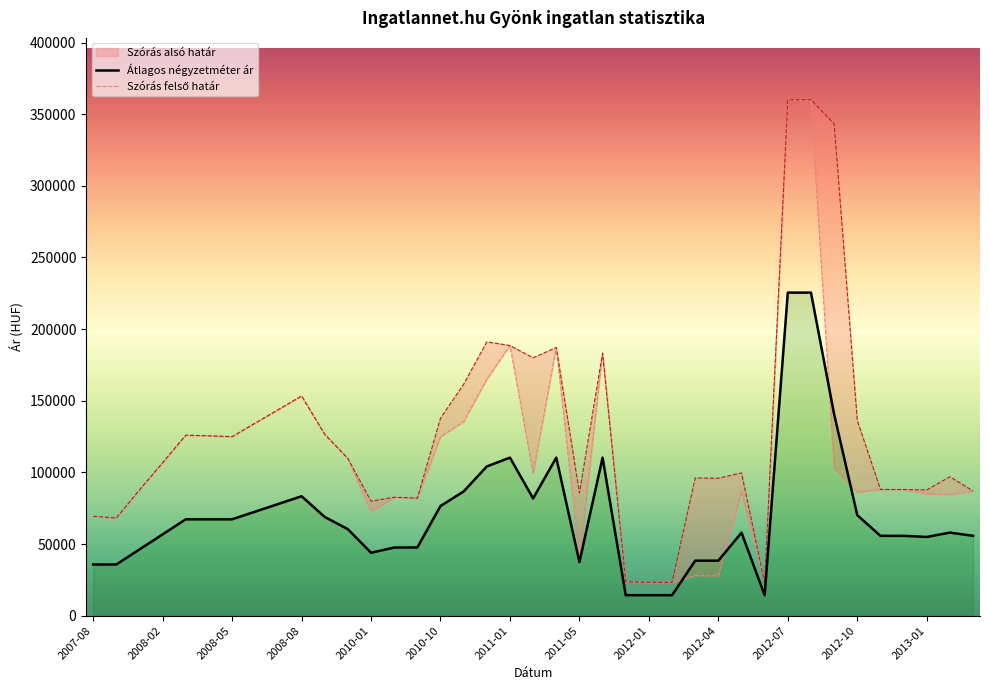

The value of Átlagos négyzetméter ár at 2012-07 is 225490. True or false?

True